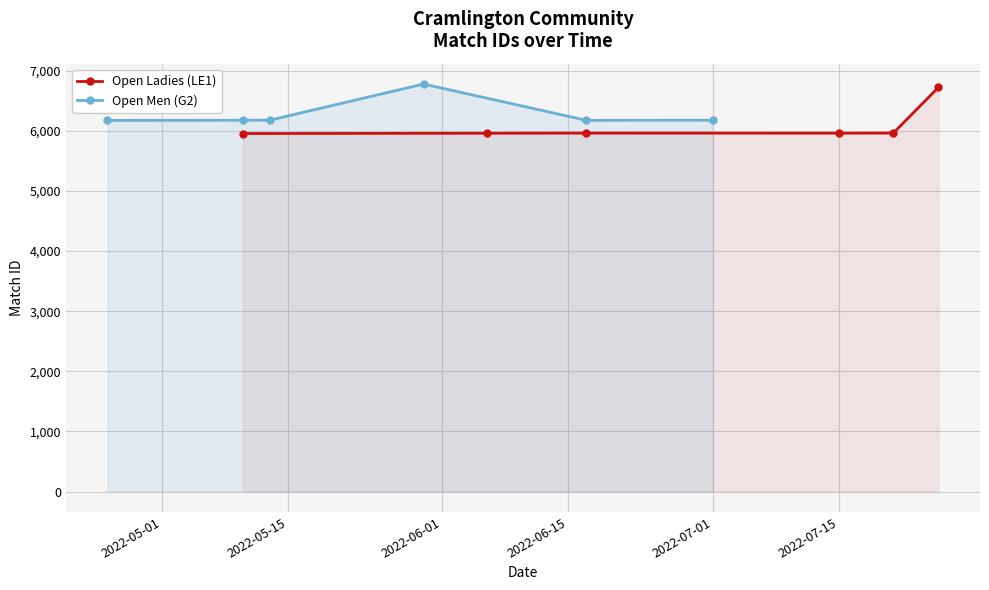

What is the value of the Open Ladies (LE1) point at the 2nd from the left?

5958